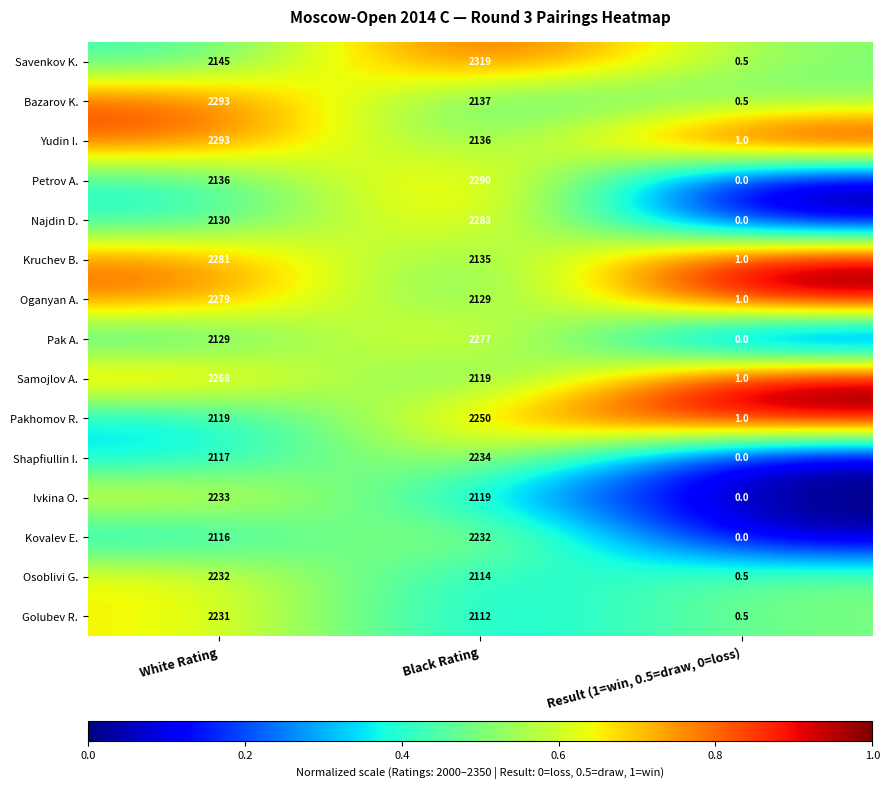

What value does the Bazarov K. series have at Black Rating?

2137.0